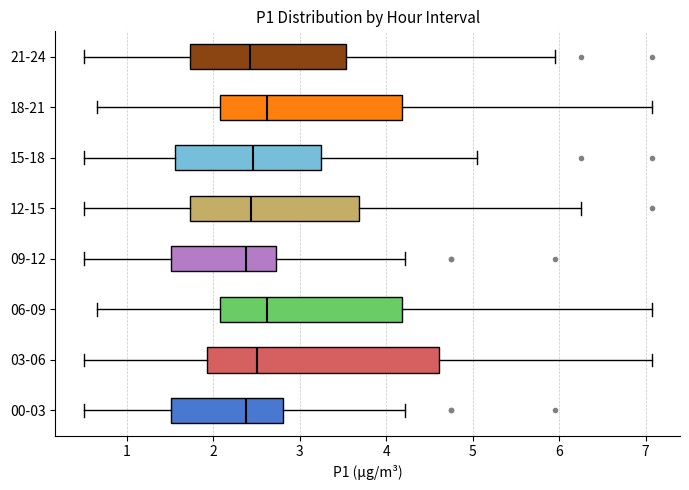

Reading bottom to top, transcribe this box plot: for each box, give where its median line is, the range the box spans, and where its two whiskers end, as read against the x-axis. The values are not printed on the chart, so give them approximately, as read against the axis.

00-03: median 2.4, box 1.5 to 2.8, whiskers 0.5 to 4.2
03-06: median 2.5, box 1.9 to 4.6, whiskers 0.5 to 7.1
06-09: median 2.6, box 2.1 to 4.2, whiskers 0.7 to 7.1
09-12: median 2.4, box 1.5 to 2.7, whiskers 0.5 to 4.2
12-15: median 2.4, box 1.7 to 3.7, whiskers 0.5 to 6.3
15-18: median 2.5, box 1.6 to 3.2, whiskers 0.5 to 5.1
18-21: median 2.6, box 2.1 to 4.2, whiskers 0.7 to 7.1
21-24: median 2.4, box 1.7 to 3.5, whiskers 0.5 to 6.0